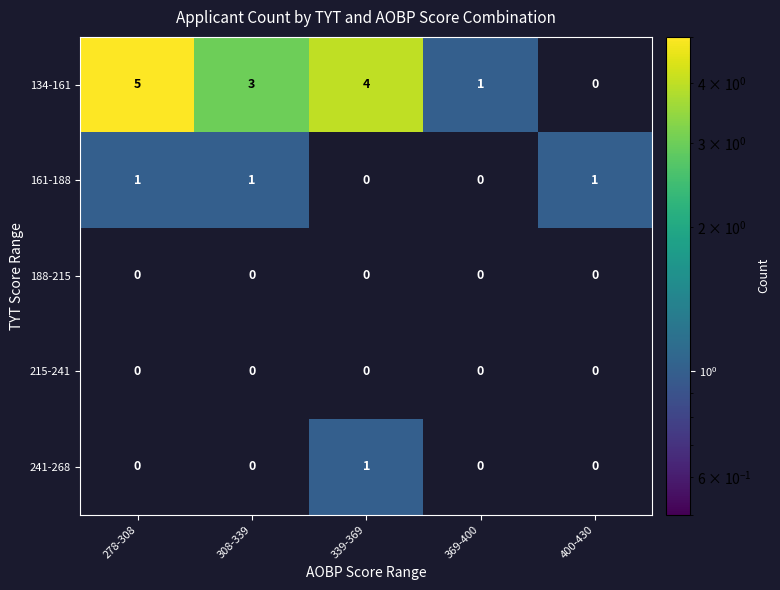

The value of 161-188 at 278-308 is 0. True or false?

False